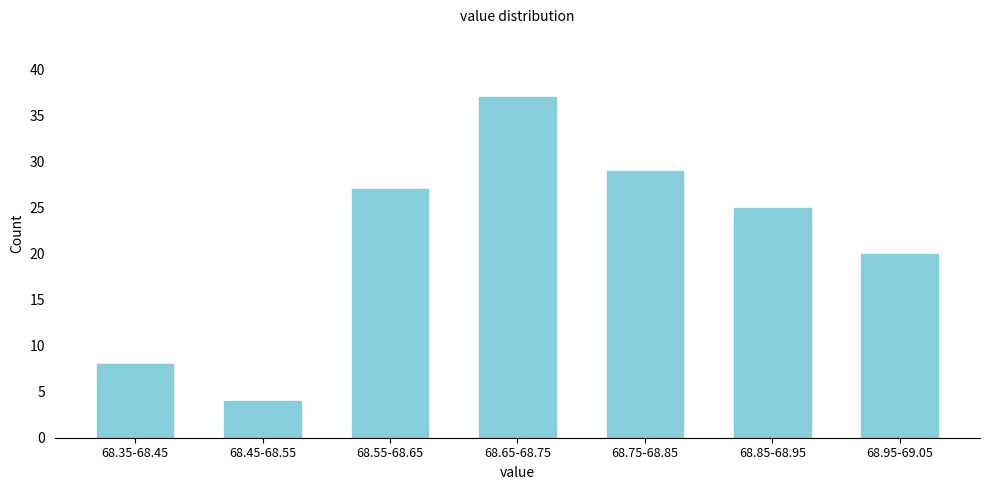

Reading left to right, transcribe all the data shown in this chart.

68.35-68.45=8	68.45-68.55=4	68.55-68.65=27	68.65-68.75=37	68.75-68.85=29	68.85-68.95=25	68.95-69.05=20